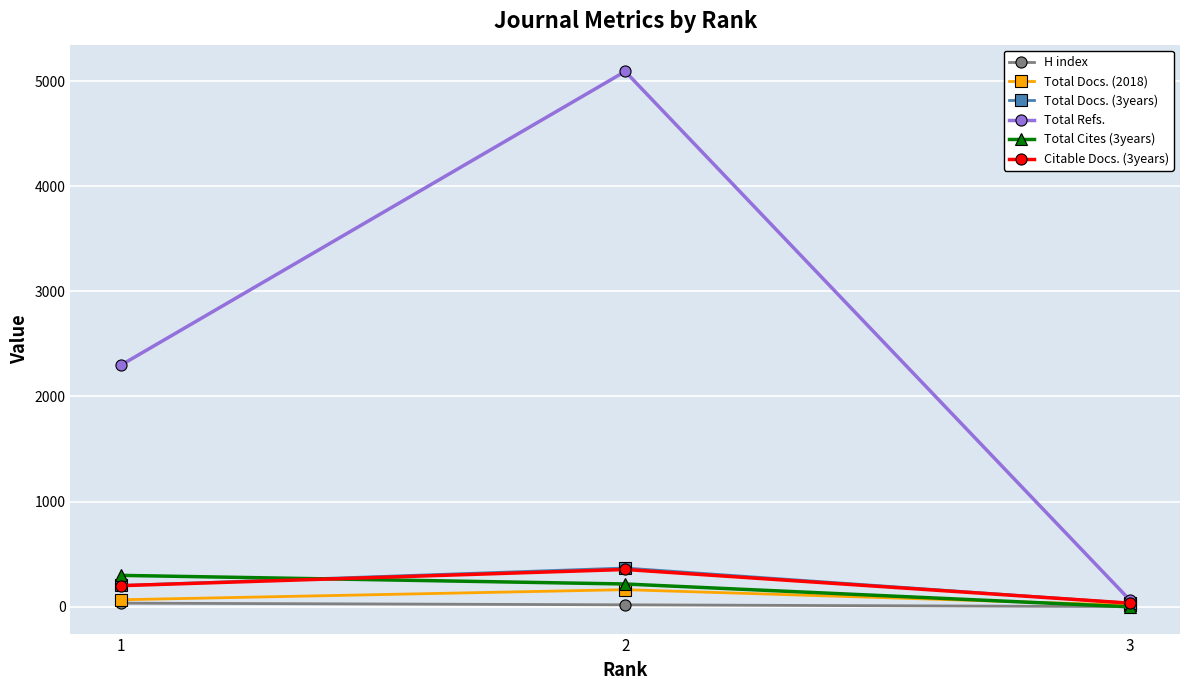

Count the number of data series in this chart.

6